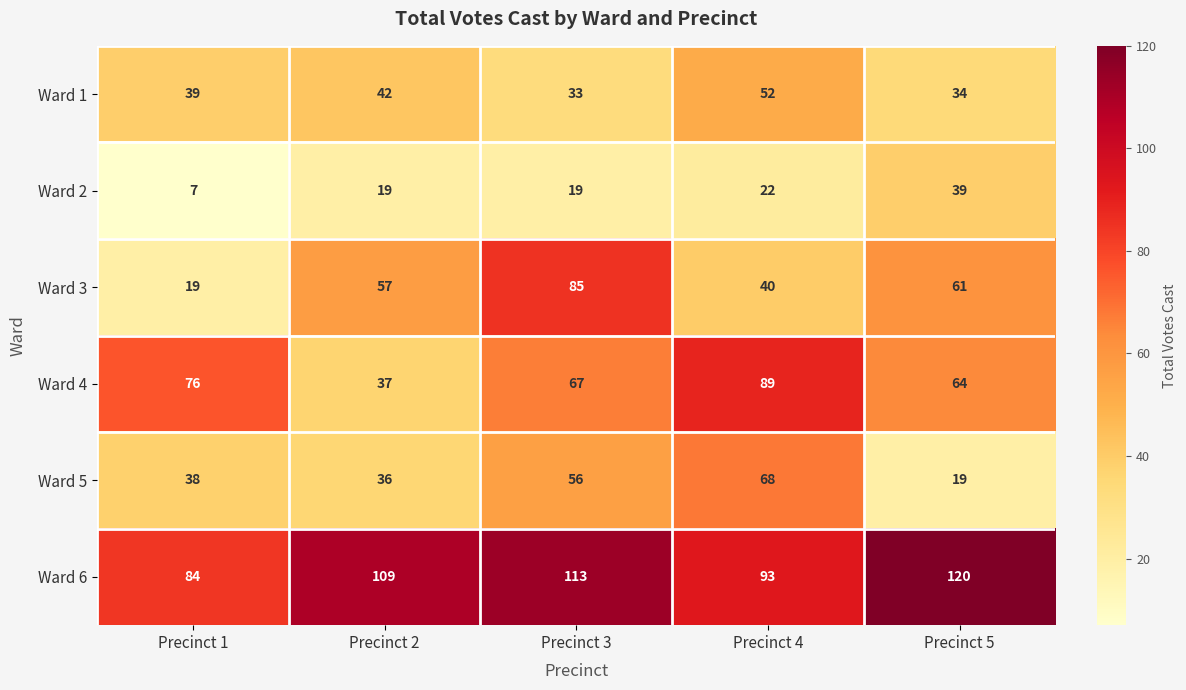

At which category is the sum across all series the highest?

Precinct 3